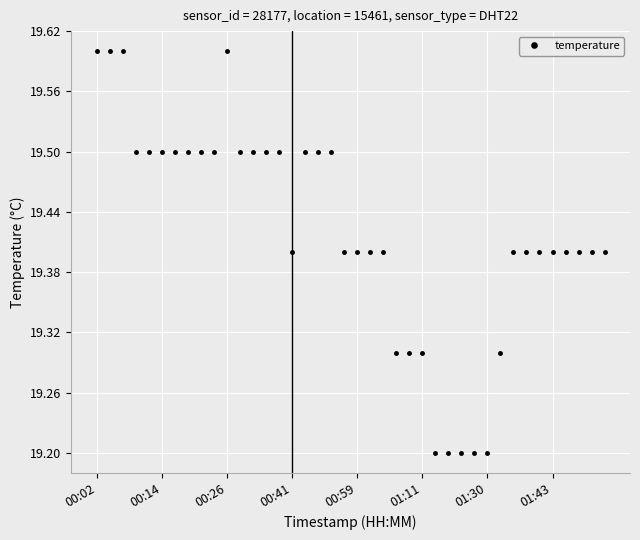

What is the maximum value shown in the chart?

19.6